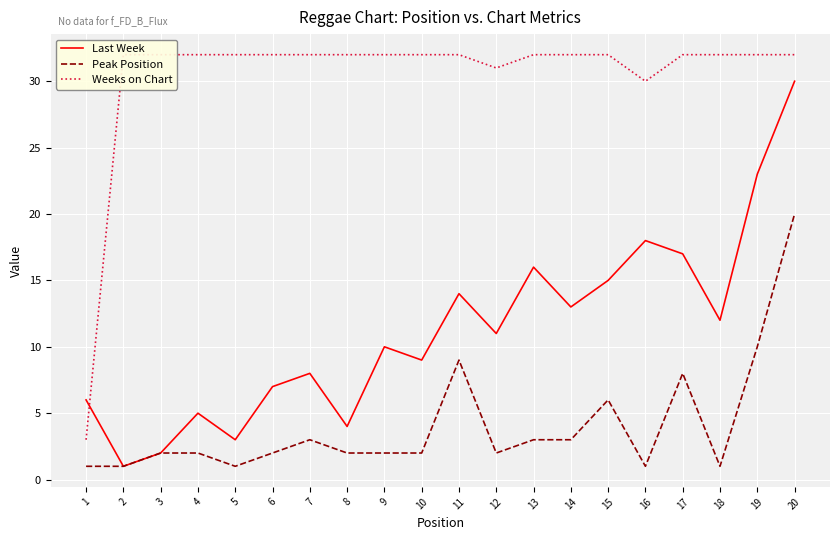

The Weeks on Chart series shows 32 at 8. True or false?

True